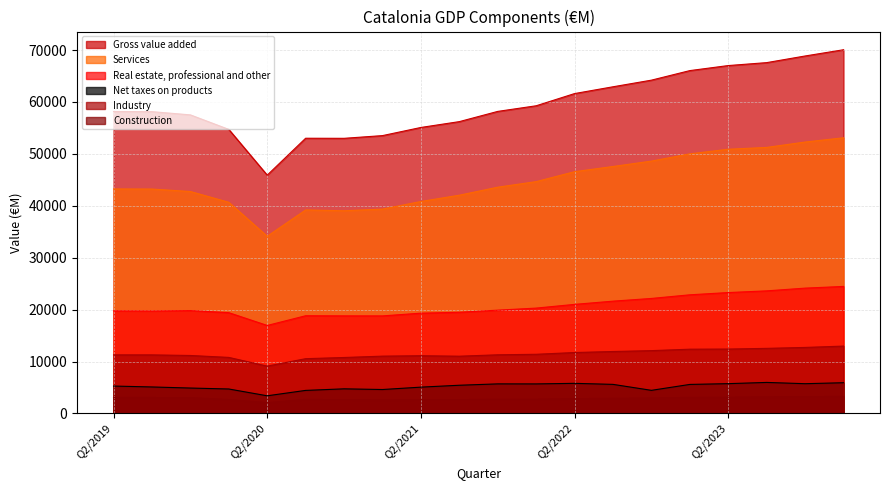

List the labels in order of Real estate, professional and other value, largest first.

Q1/2024, Q4/2023, Q3/2023, Q2/2023, Q1/2023, Q4/2022, Q3/2022, Q2/2022, Q1/2022, Q4/2021, Q4/2019, Q2/2019, Q3/2019, Q3/2021, Q1/2020, Q2/2021, Q3/2020, Q4/2020, Q1/2021, Q2/2020